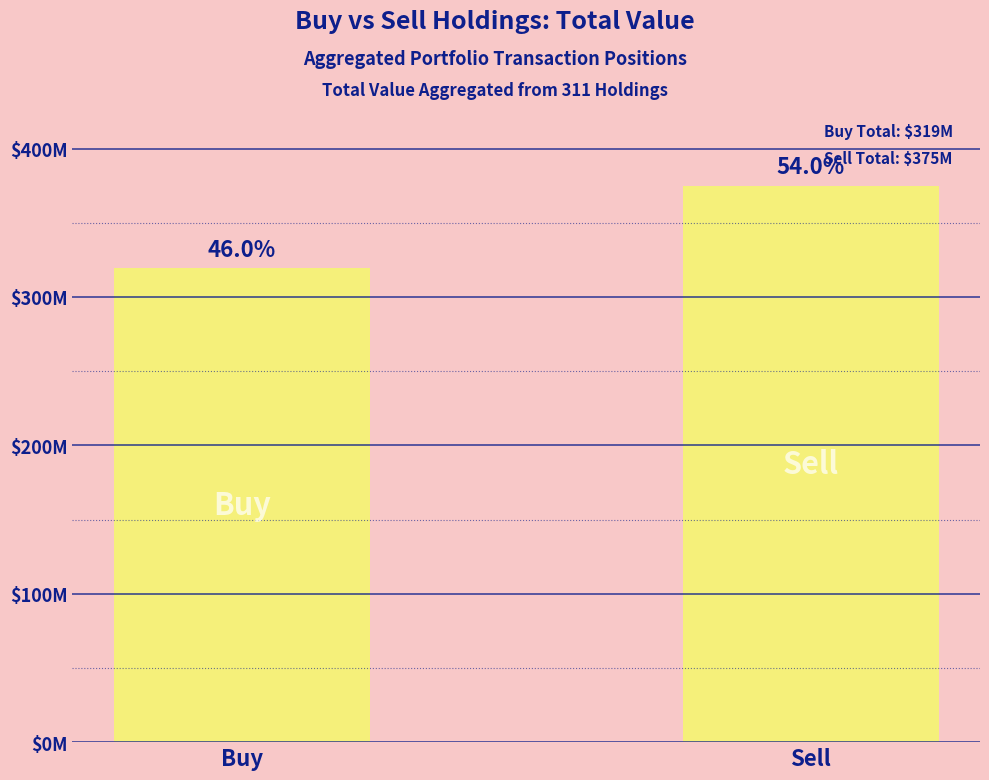

Does the chart contain any negative values?

No